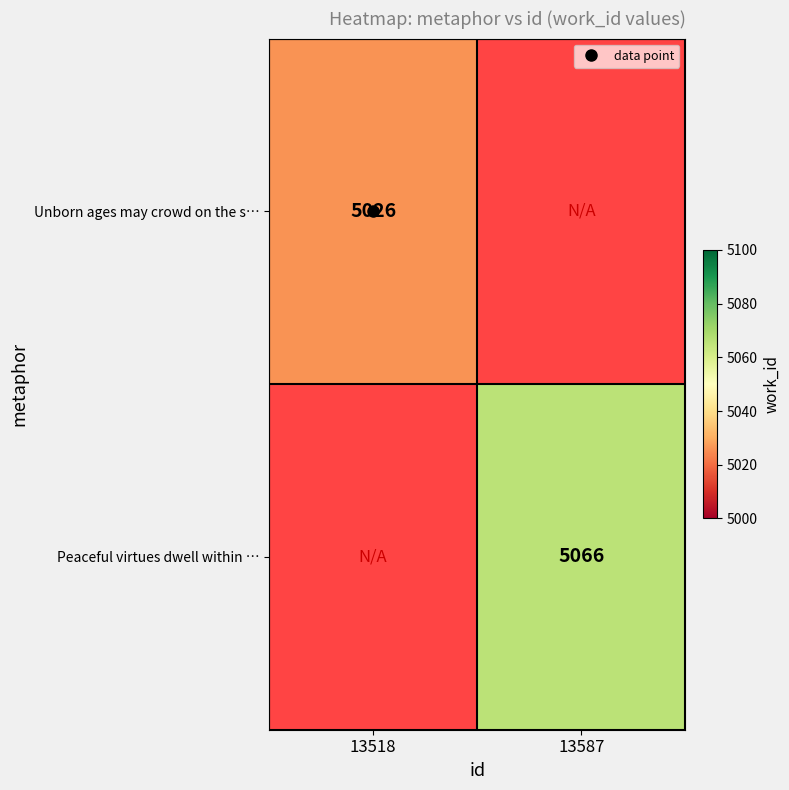

At how many categories does at least one series exceed 5061?

1